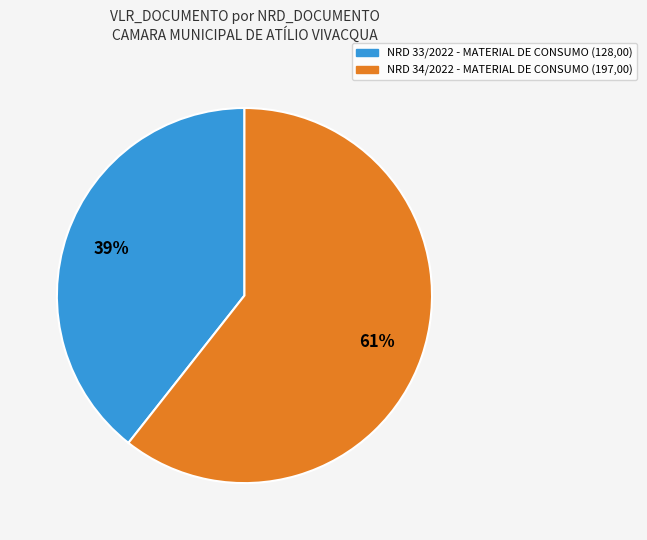

Is there any slice that represents more than half of the pie?

Yes